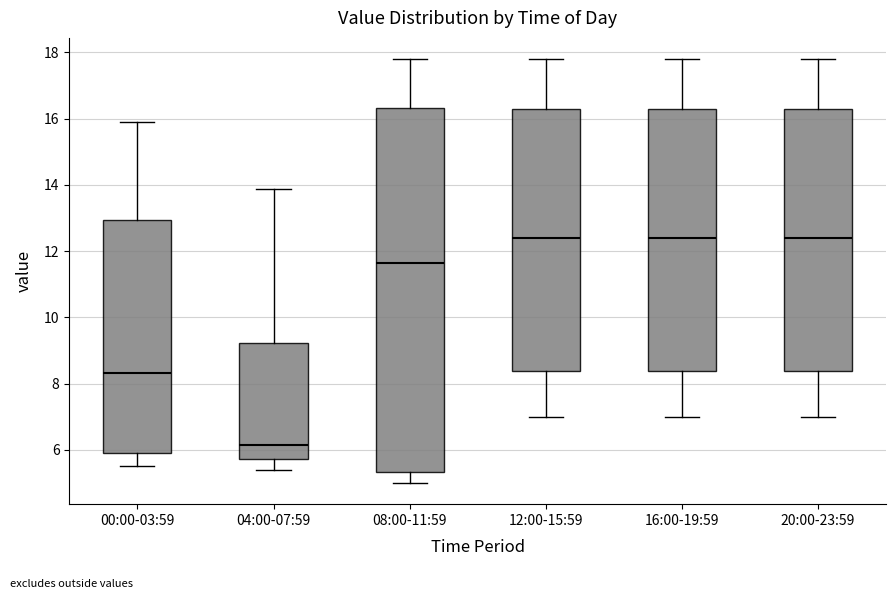

Which box is the tallest, from its lower edge to its upper edge?

08:00-11:59